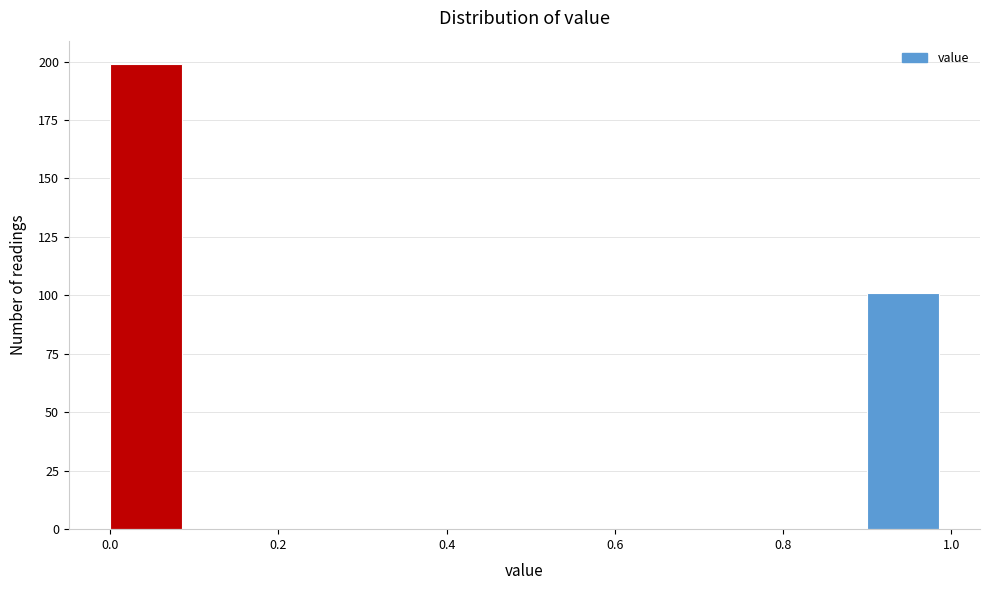

What is the height of the bar covering 0.0 to 0.1 on the x-axis? The values are not printed on the chart, so give them approximately, as read against the axis.

200